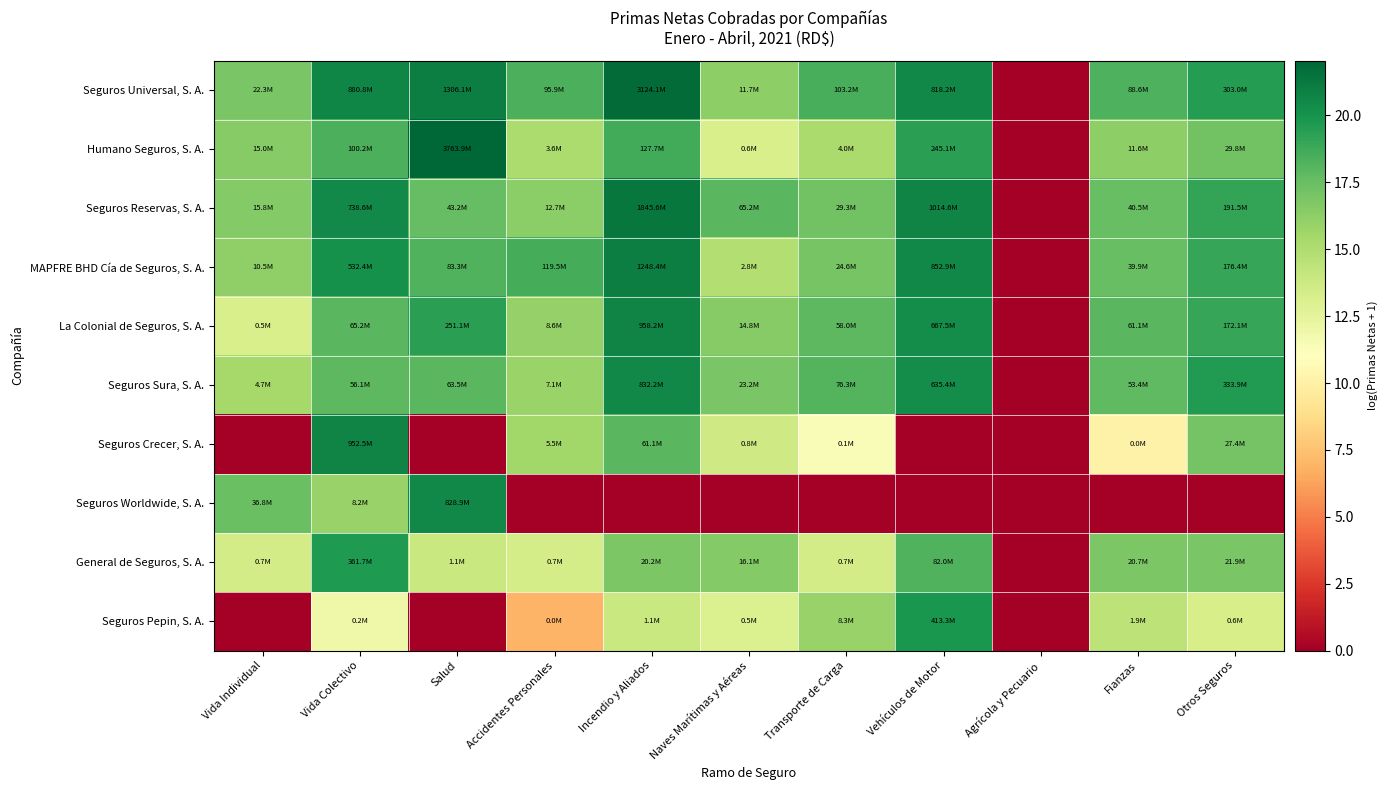

Reading right to left, list all the values displayed in this chart.

Seguros Universal, S. A.: Otros Seguros=19.5	Fianzas=18.3	Agrícola y Pecuario=0.0	Vehículos de Motor=20.5	Transporte de Carga=18.5	Naves Marítimas y Aéreas=16.3	Incendio y Aliados=21.9	Accidentes Personales=18.4	Salud=21.0	Vida Colectivo=20.6	Vida Individual=16.9
Humano Seguros, S. A.: Otros Seguros=17.2	Fianzas=16.3	Agrícola y Pecuario=0.0	Vehículos de Motor=19.3	Transporte de Carga=15.2	Naves Marítimas y Aéreas=13.3	Incendio y Aliados=18.7	Accidentes Personales=15.1	Salud=22.0	Vida Colectivo=18.4	Vida Individual=16.5
Seguros Reservas, S. A.: Otros Seguros=19.1	Fianzas=17.5	Agrícola y Pecuario=0.0	Vehículos de Motor=20.7	Transporte de Carga=17.2	Naves Marítimas y Aéreas=18.0	Incendio y Aliados=21.3	Accidentes Personales=16.4	Salud=17.6	Vida Colectivo=20.4	Vida Individual=16.6
MAPFRE BHD Cía de Seguros, S. A.: Otros Seguros=19.0	Fianzas=17.5	Agrícola y Pecuario=0.0	Vehículos de Motor=20.6	Transporte de Carga=17.0	Naves Marítimas y Aéreas=14.8	Incendio y Aliados=20.9	Accidentes Personales=18.6	Salud=18.2	Vida Colectivo=20.1	Vida Individual=16.2
La Colonial de Seguros, S. A.: Otros Seguros=19.0	Fianzas=17.9	Agrícola y Pecuario=0.0	Vehículos de Motor=20.3	Transporte de Carga=17.9	Naves Marítimas y Aéreas=16.5	Incendio y Aliados=20.7	Accidentes Personales=16.0	Salud=19.3	Vida Colectivo=18.0	Vida Individual=13.2
Seguros Sura, S. A.: Otros Seguros=19.6	Fianzas=17.8	Agrícola y Pecuario=0.0	Vehículos de Motor=20.3	Transporte de Carga=18.2	Naves Marítimas y Aéreas=17.0	Incendio y Aliados=20.5	Accidentes Personales=15.8	Salud=18.0	Vida Colectivo=17.8	Vida Individual=15.4
Seguros Crecer, S. A.: Otros Seguros=17.1	Fianzas=10.1	Agrícola y Pecuario=0.0	Vehículos de Motor=0.0	Transporte de Carga=11.4	Naves Marítimas y Aéreas=13.6	Incendio y Aliados=17.9	Accidentes Personales=15.5	Salud=0.0	Vida Colectivo=20.7	Vida Individual=0.0
Seguros Worldwide, S. A.: Otros Seguros=0.0	Fianzas=0.0	Agrícola y Pecuario=0.0	Vehículos de Motor=0.0	Transporte de Carga=0.0	Naves Marítimas y Aéreas=0.0	Incendio y Aliados=0.0	Accidentes Personales=0.0	Salud=20.5	Vida Colectivo=15.9	Vida Individual=17.4
General de Seguros, S. A.: Otros Seguros=16.9	Fianzas=16.8	Agrícola y Pecuario=0.0	Vehículos de Motor=18.2	Transporte de Carga=13.5	Naves Marítimas y Aéreas=16.6	Incendio y Aliados=16.8	Accidentes Personales=13.4	Salud=13.9	Vida Colectivo=19.7	Vida Individual=13.5
Seguros Pepin, S. A.: Otros Seguros=13.3	Fianzas=14.4	Agrícola y Pecuario=0.0	Vehículos de Motor=19.8	Transporte de Carga=15.9	Naves Marítimas y Aéreas=13.0	Incendio y Aliados=13.9	Accidentes Personales=7.0	Salud=0.0	Vida Colectivo=11.9	Vida Individual=0.0